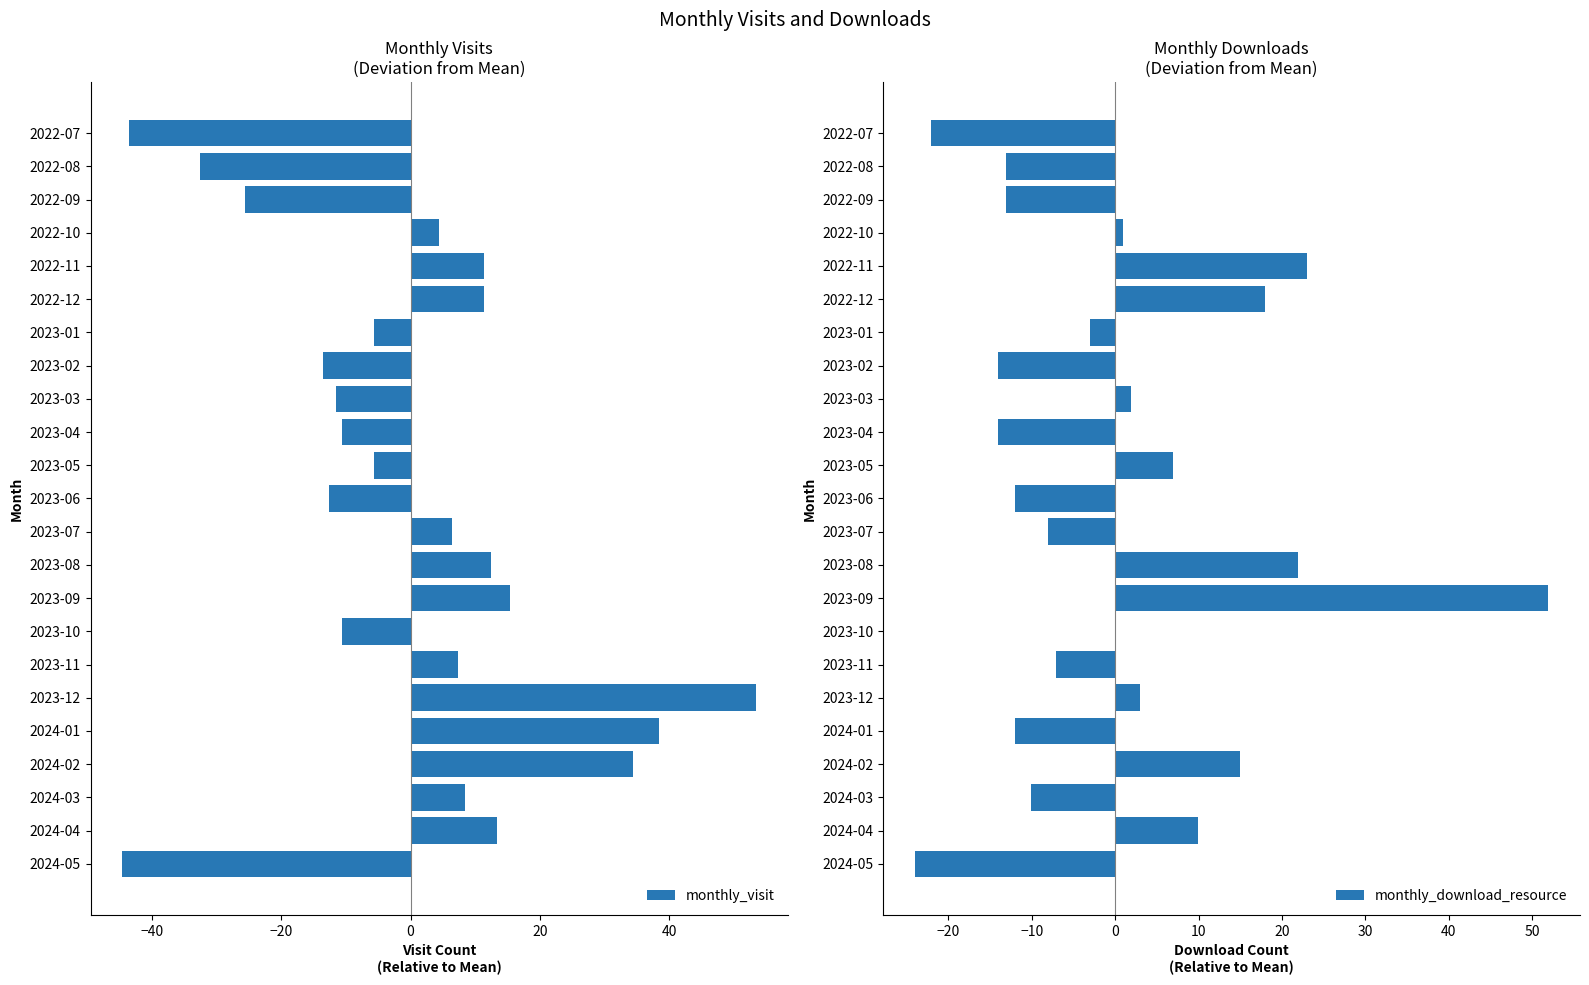

What is the sum of the monthly_visit values at 2024-03 and 2023-09?

23.8